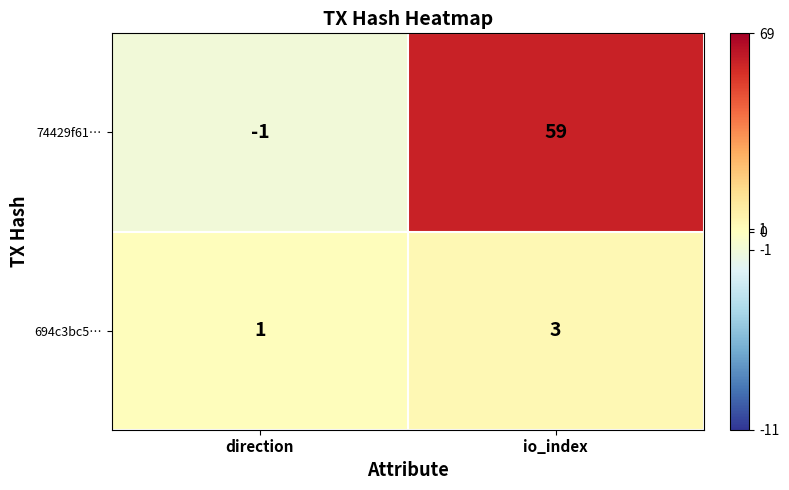

Reading left to right, transcribe all the data shown in this chart.

74429f61…: -1	59
694c3bc5…: 1	3